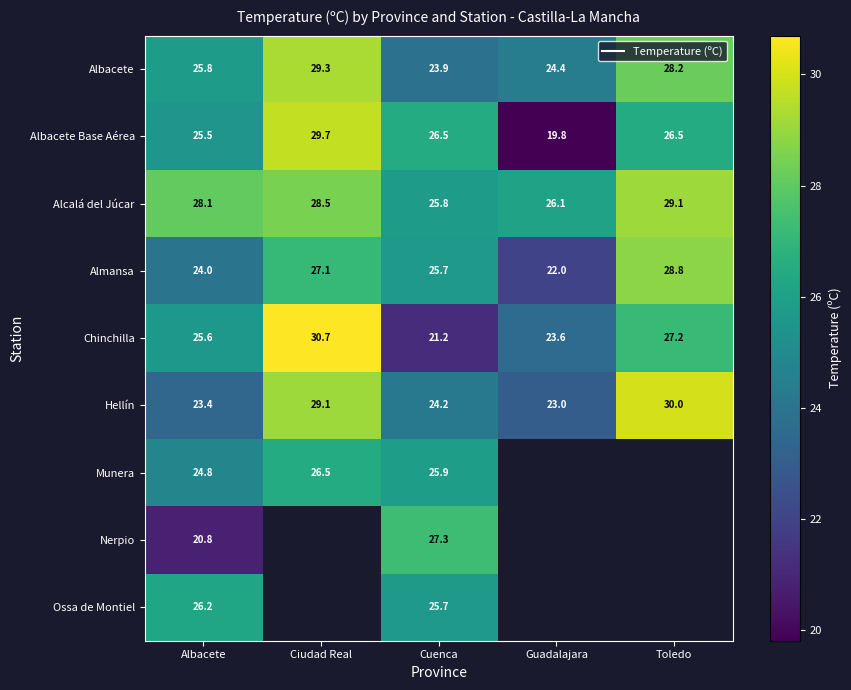

What is the difference between the maximum and second lowest values in the Almansa series?

4.8